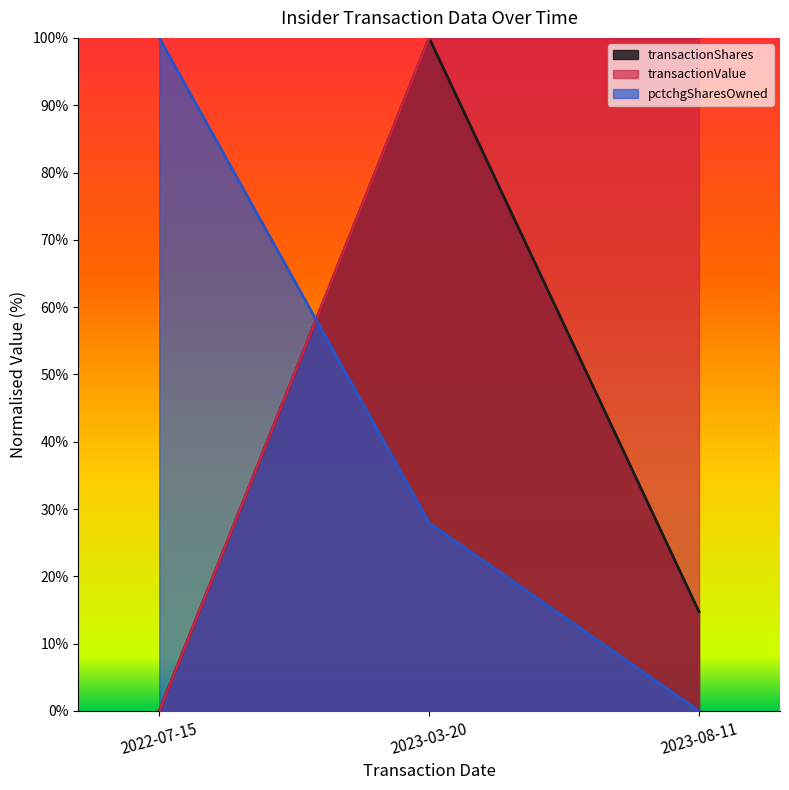

Where is transactionValue nearest to the value 50?

2023-08-11